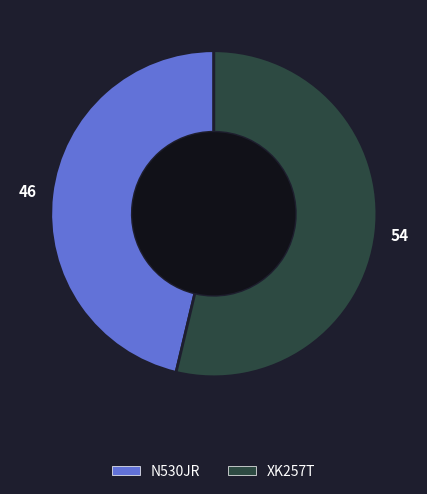

True or false: N530JR accounts for 34% of the total.

False